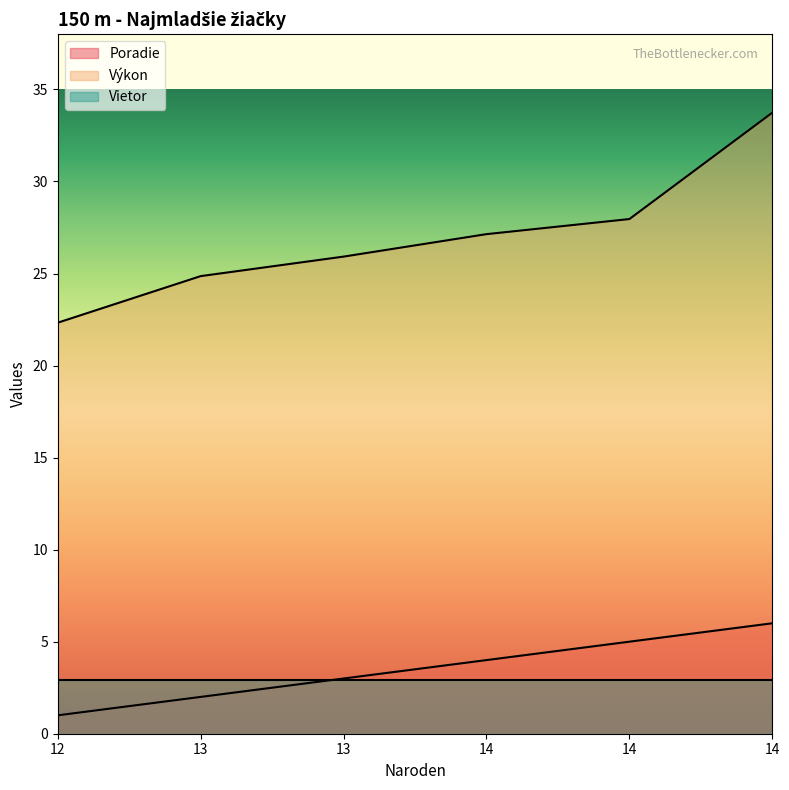

Which series has the largest range (max minus min)?

Výkon